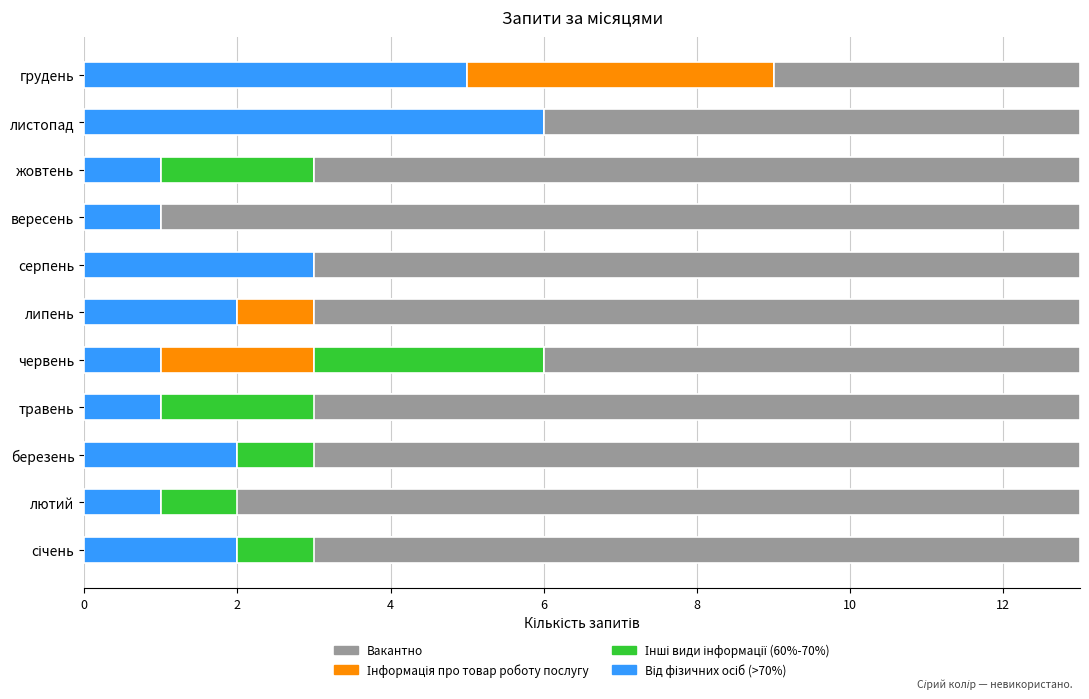

Does the chart contain any negative values?

No